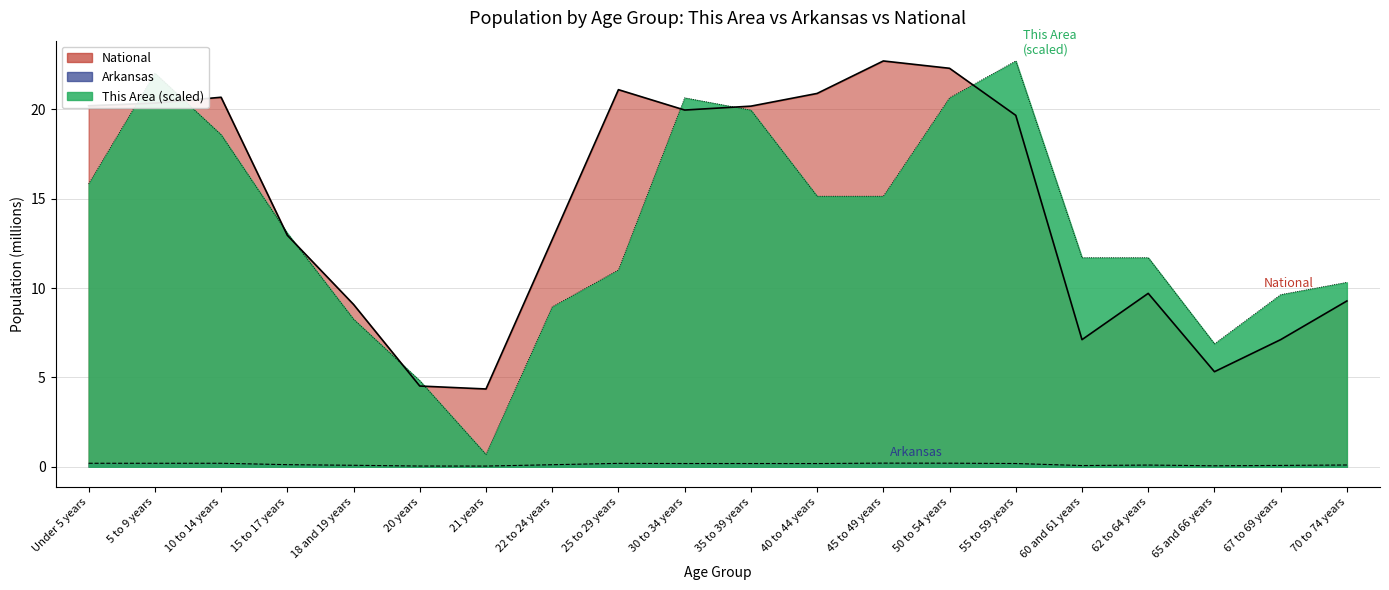

How many data points in This Area are above 13?

10